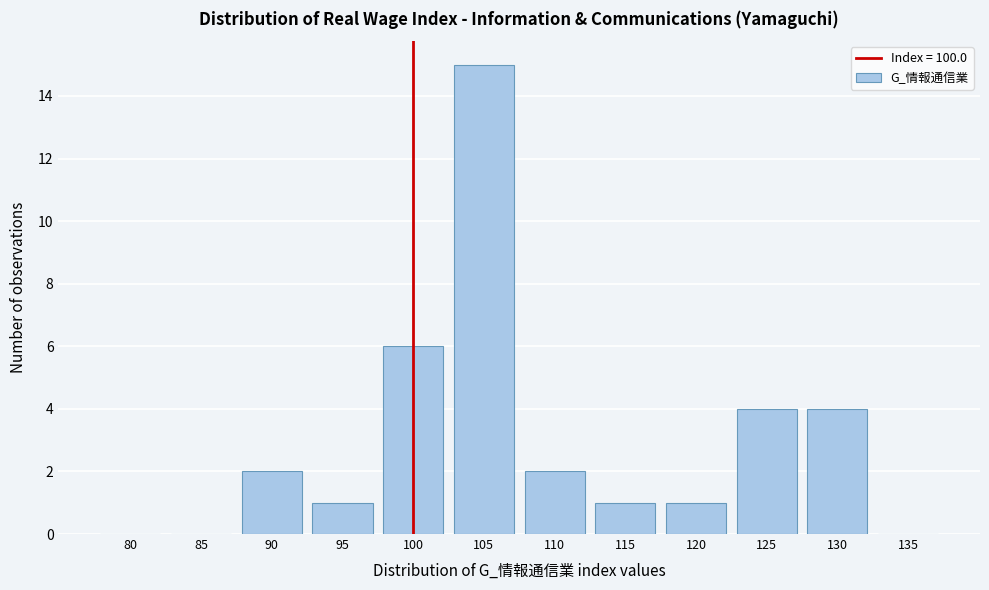

Reading left to right, extract all data points from this chart.

80=0	85=0	90=2	95=1	100=6	105=15	110=2	115=1	120=1	125=4	130=4	135=0